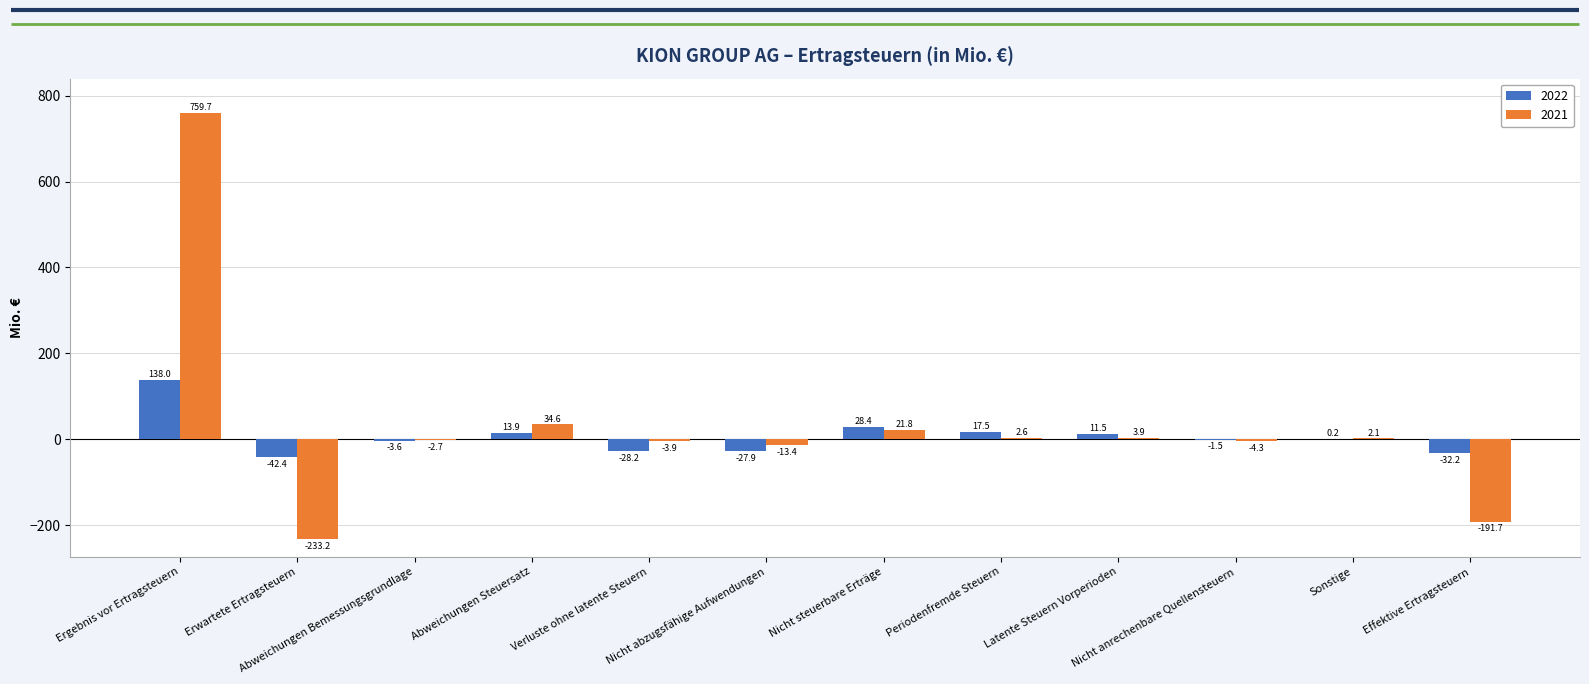

How many distinct data groups are displayed?

2